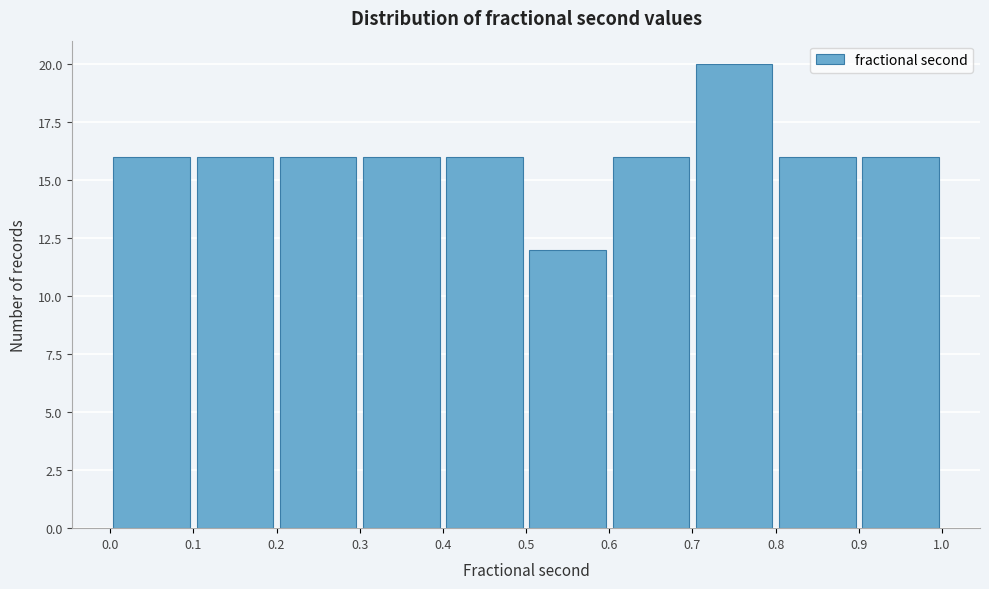

Reading left to right, list every bar in this chart as the range it spans on the x-axis followed by its height. The values are not printed on the chart, so give them approximately, as read against the axis.

0.0 to 0.1: 16
0.1 to 0.2: 16
0.2 to 0.3: 16
0.3 to 0.4: 16
0.4 to 0.5: 16
0.5 to 0.6: 12
0.6 to 0.7: 16
0.7 to 0.8: 20
0.8 to 0.9: 16
0.9 to 1.0: 16